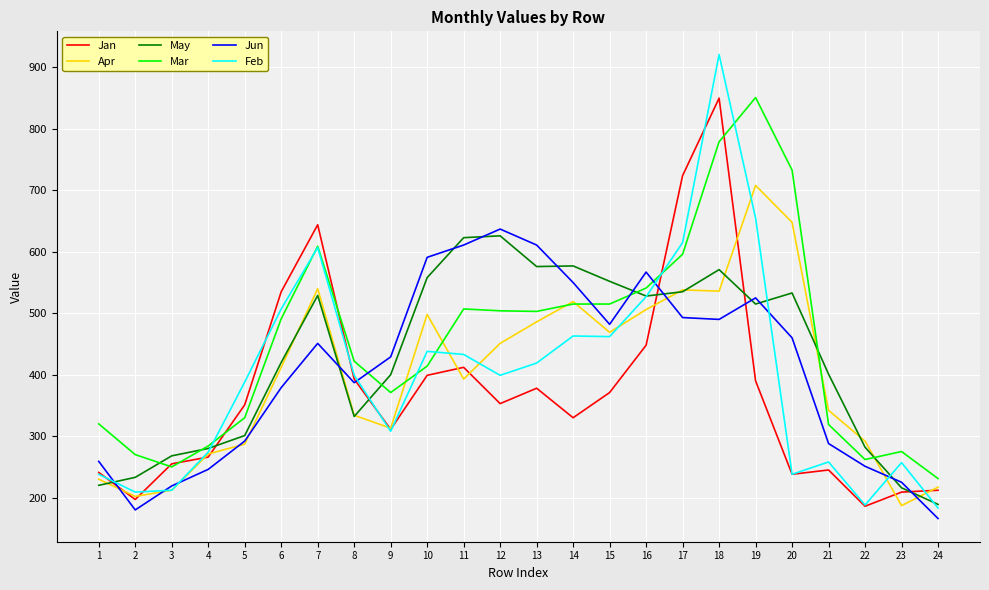

True or false: May has more than 2 interior local peaks.

True